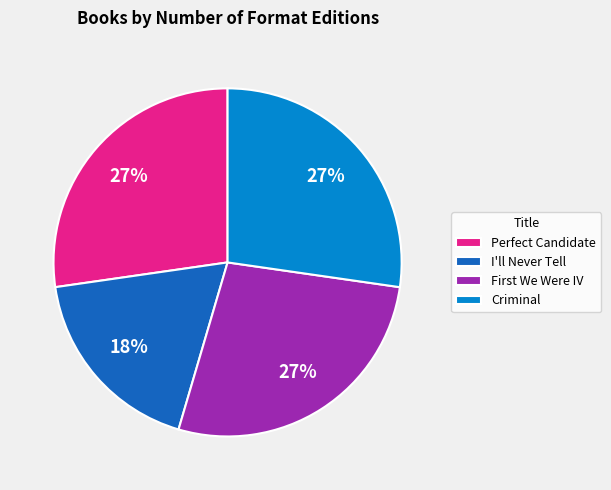

To the nearest percent, what portion does I'll Never Tell represent?

18%